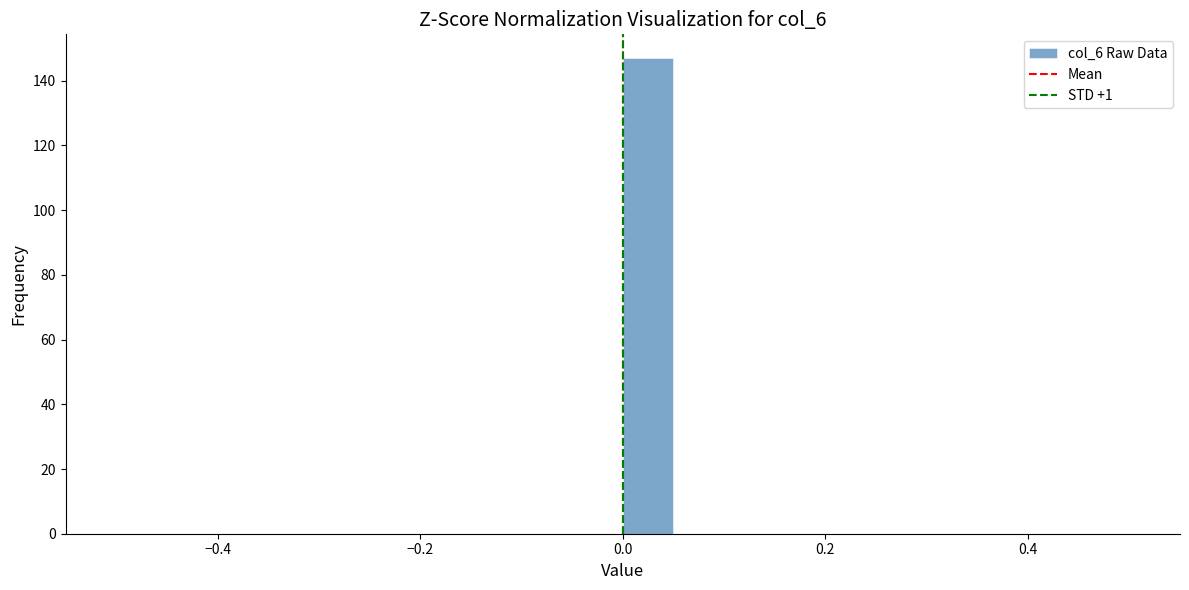

Around what value on the x-axis is the tallest bar? Give the approximate position of its centre, as read against the axis.

0.02